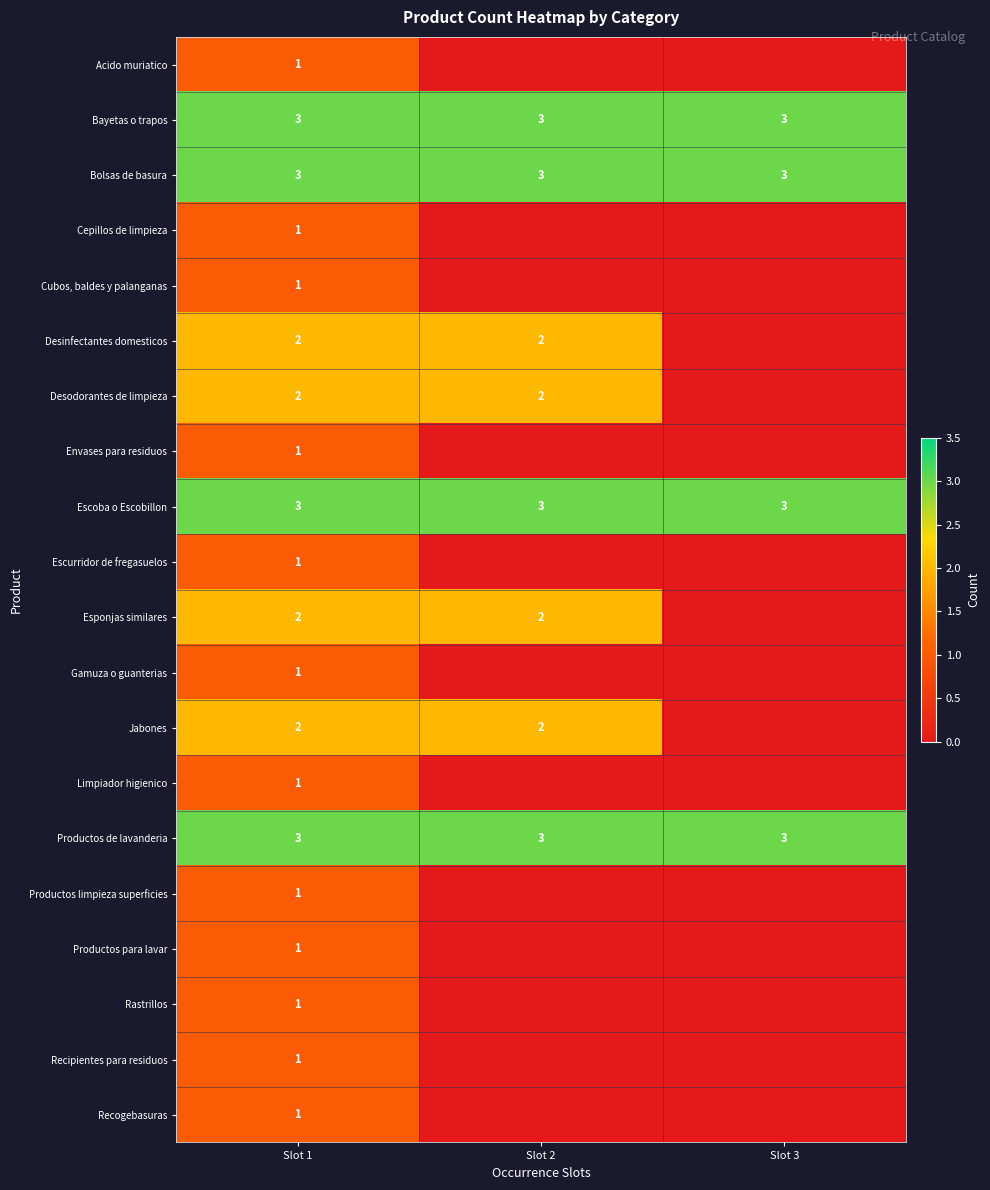

What is the sum of all Productos de lavanderia values?

9